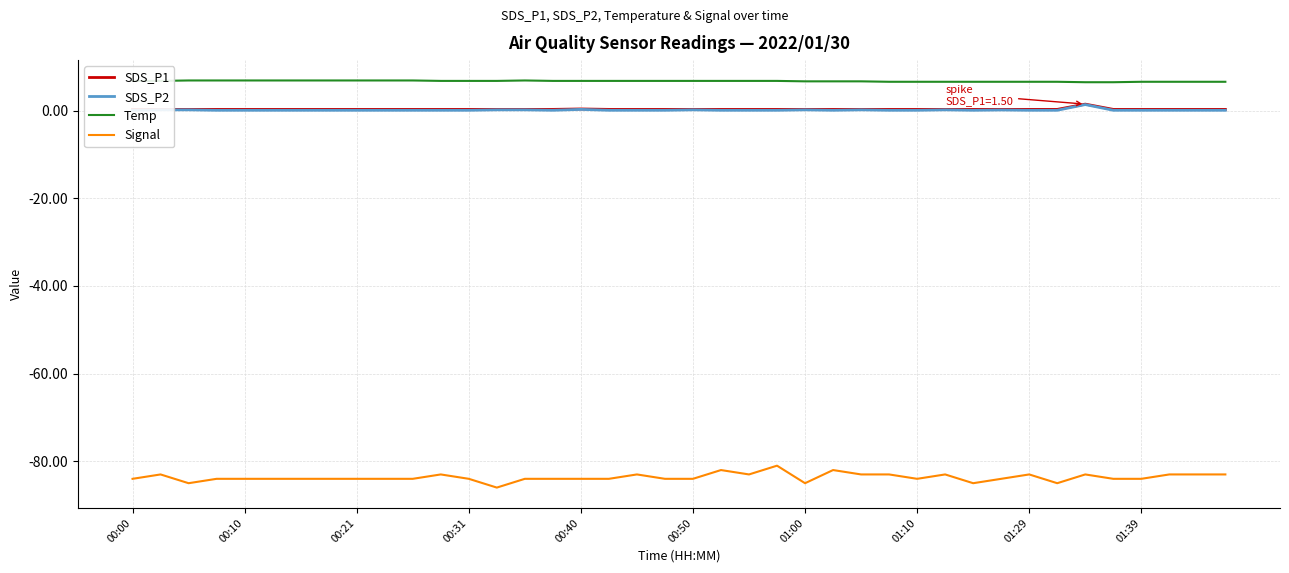

Reading left to right, transcribe all the data shown in this chart.

SDS_P1: 0.3	0.3	0.3	0.3	0.3	0.3	0.3	0.3	0.3	0.3	0.3	0.3	0.3	0.3	0.3	0.3	0.4	0.3	0.3	0.3	0.3	0.3	0.3	0.3	0.3	0.3	0.3	0.3	0.3	0.3	0.3	0.3	0.3	0.3	1.5	0.3	0.3	0.3	0.3	0.3
SDS_P2: 0.1	0.2	0.2	0.1	0.1	0.1	0.1	0.1	0.1	0.1	0.1	0.1	0.1	0.2	0.2	0.1	0.3	0.1	0.1	0.1	0.2	0.1	0.1	0.1	0.2	0.1	0.2	0.1	0.1	0.2	0.1	0.2	0.1	0.1	1.4	0.1	0.1	0.1	0.1	0.1
Temp: 6.8	6.8	6.9	6.9	6.9	6.9	6.9	6.9	6.9	6.9	6.9	6.8	6.8	6.8	6.9	6.8	6.8	6.8	6.8	6.8	6.8	6.8	6.8	6.8	6.7	6.7	6.7	6.6	6.6	6.6	6.6	6.6	6.6	6.6	6.5	6.5	6.6	6.6	6.6	6.6
Signal: -84.0	-83.0	-85.0	-84.0	-84.0	-84.0	-84.0	-84.0	-84.0	-84.0	-84.0	-83.0	-84.0	-86.0	-84.0	-84.0	-84.0	-84.0	-83.0	-84.0	-84.0	-82.0	-83.0	-81.0	-85.0	-82.0	-83.0	-83.0	-84.0	-83.0	-85.0	-84.0	-83.0	-85.0	-83.0	-84.0	-84.0	-83.0	-83.0	-83.0